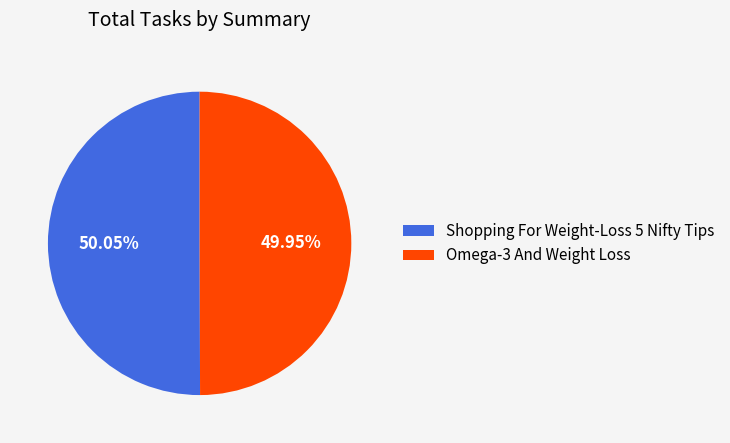

To the nearest percent, what is the average slice percentage?

50%